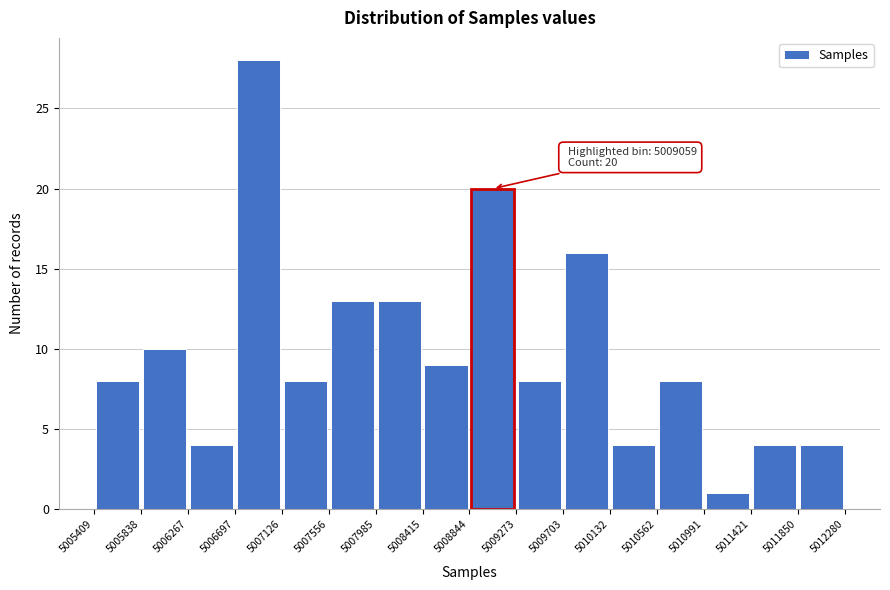

Over which range of the x-axis is the bar tallest?

5006697 to 5007126